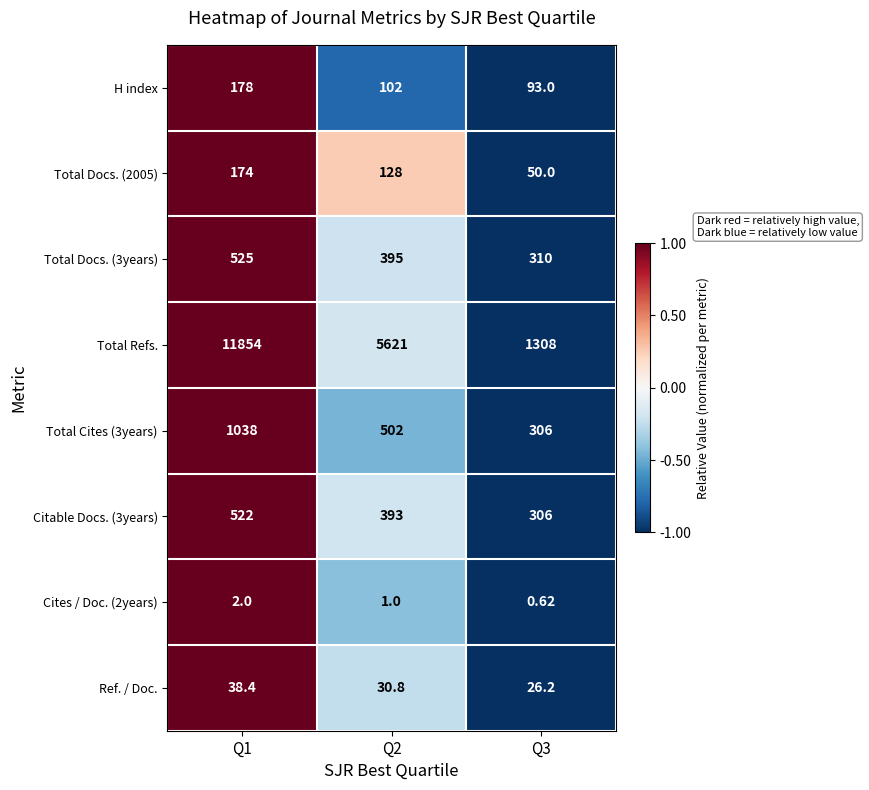

Is the value of Ref. / Doc. at Q1 greater than the value of Total Docs. (2005) at Q2?

No